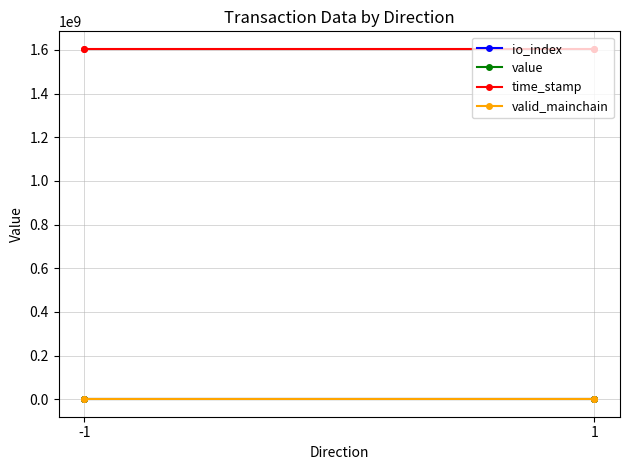

What are all the series names shown in the legend?

io_index, value, time_stamp, valid_mainchain